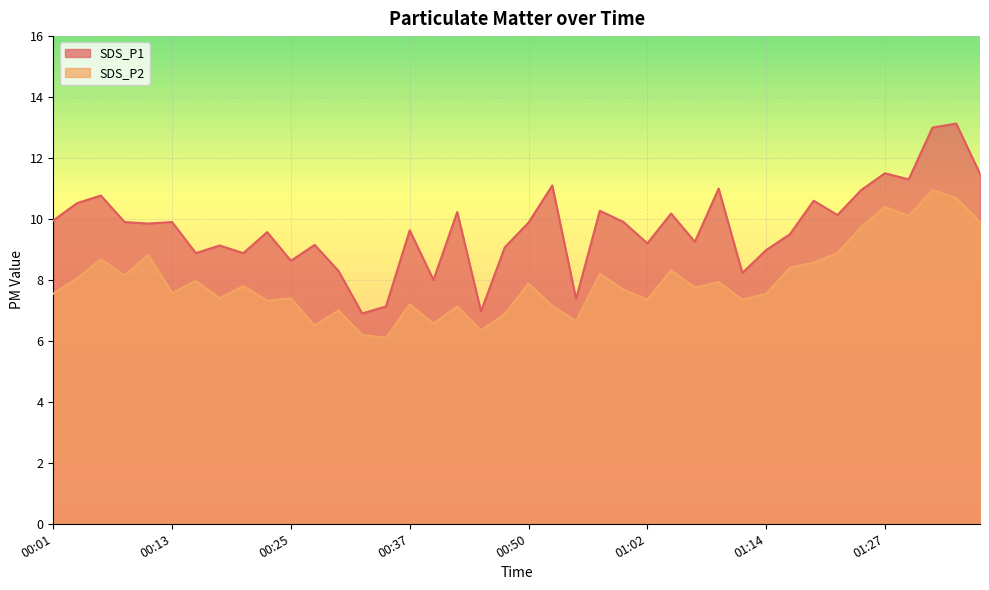

Is it true that SDS_P2 equals 6.5 at 00:28?

True